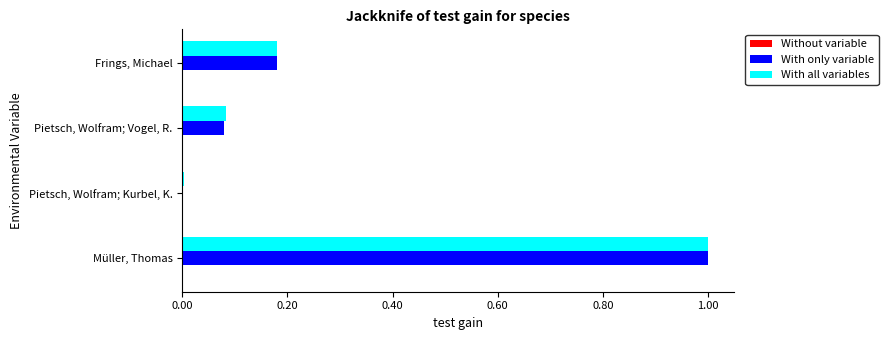

What is the sum of all With all variables values?

1.3